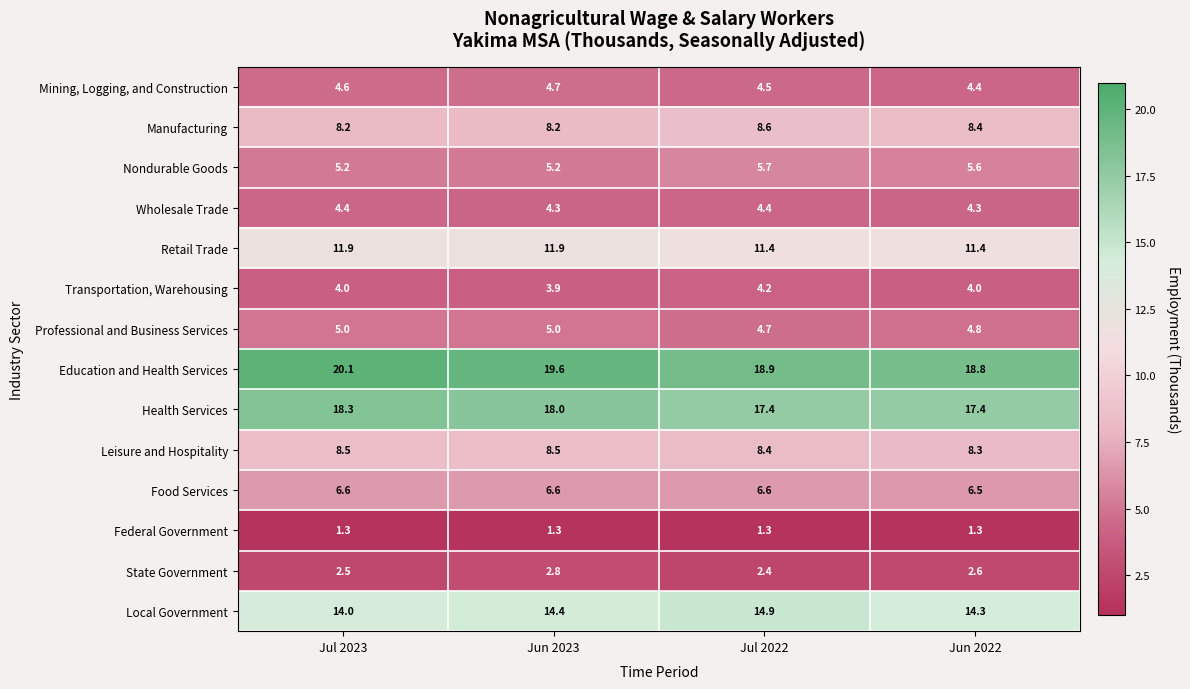

Which series changed the most between Jul 2023 and Jun 2022?

Education and Health Services